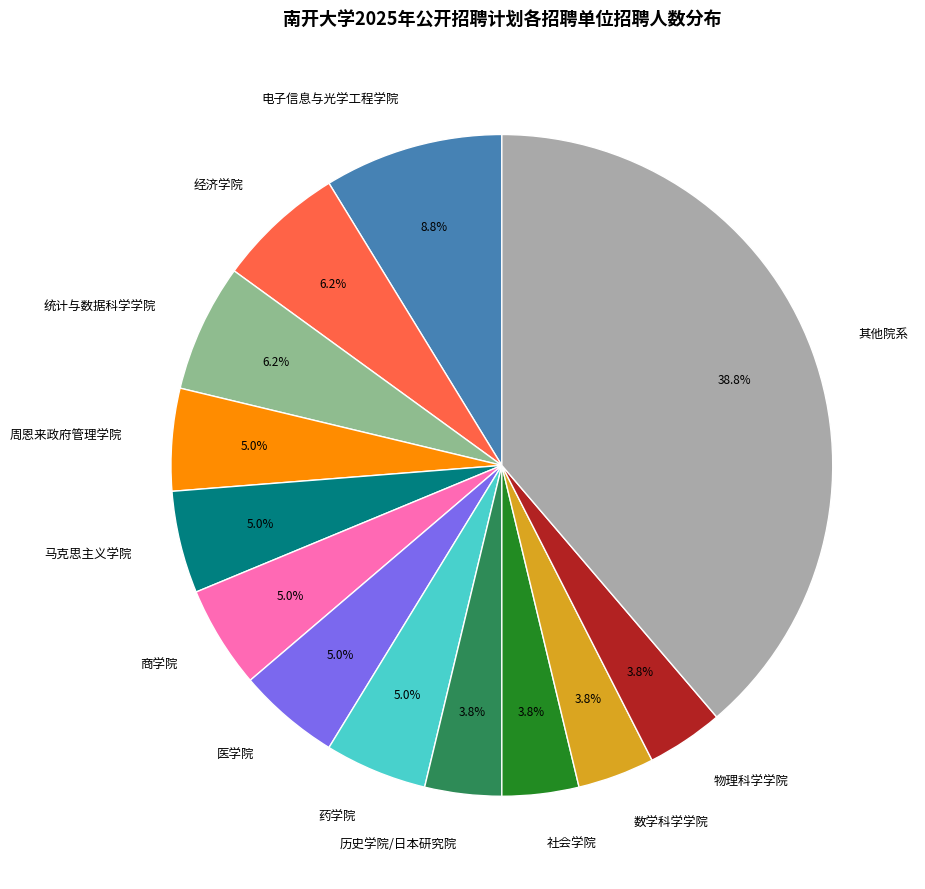

Which category has the biggest portion of the pie?

其他院系